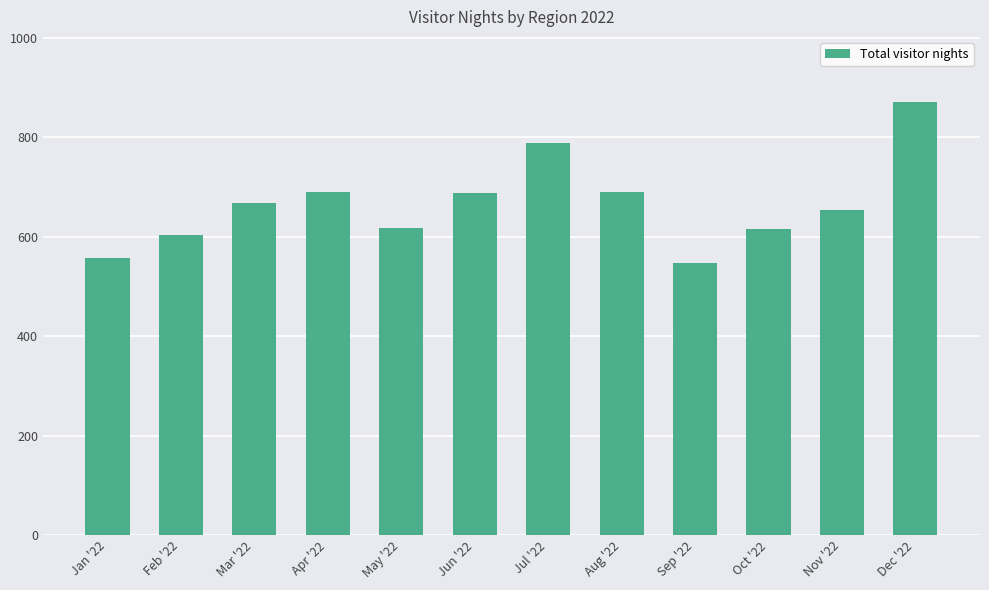

What is the approximate value at Nov '22?

653.7